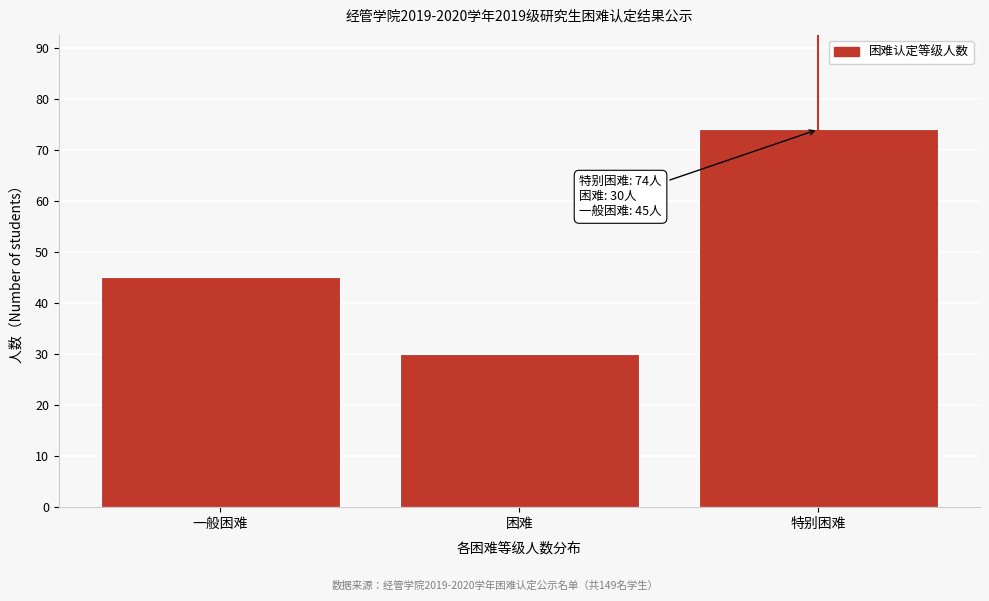

Reading left to right, list all the values displayed in this chart.

45	30	74